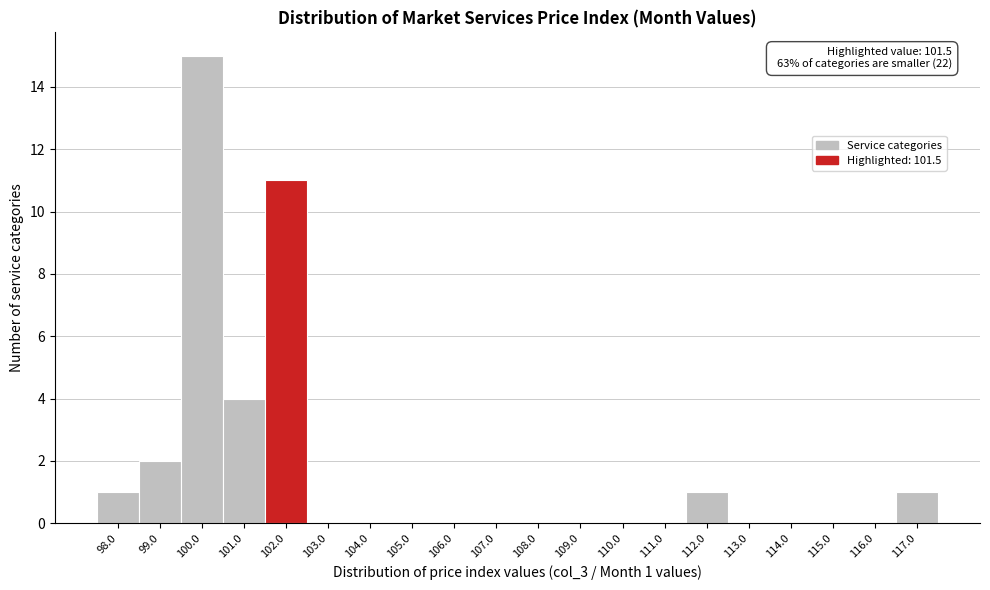

Which range on the x-axis has the tallest bar?

99.5 to 100.5